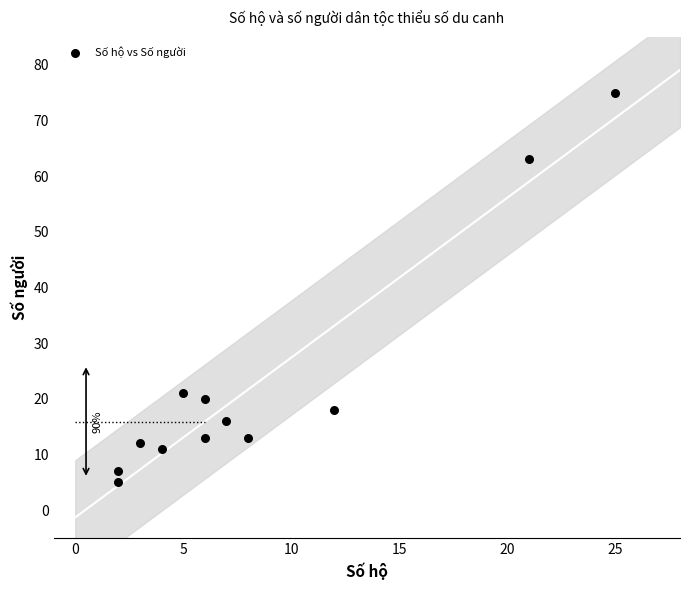

What is the average X value?

8